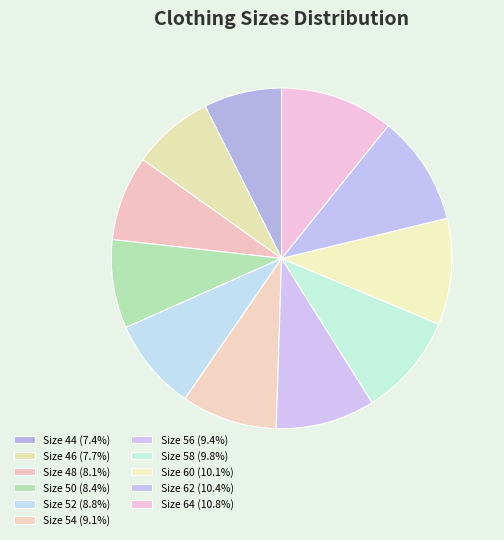

How many segments does this pie chart have?

11